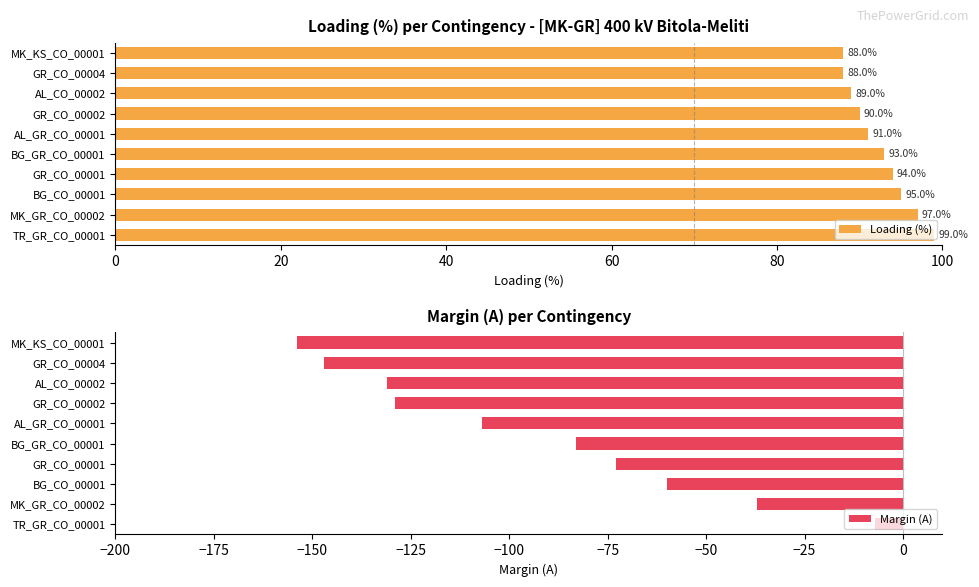

True or false: Loading (%) has a value of 25 at TR_GR_CO_00001.

False